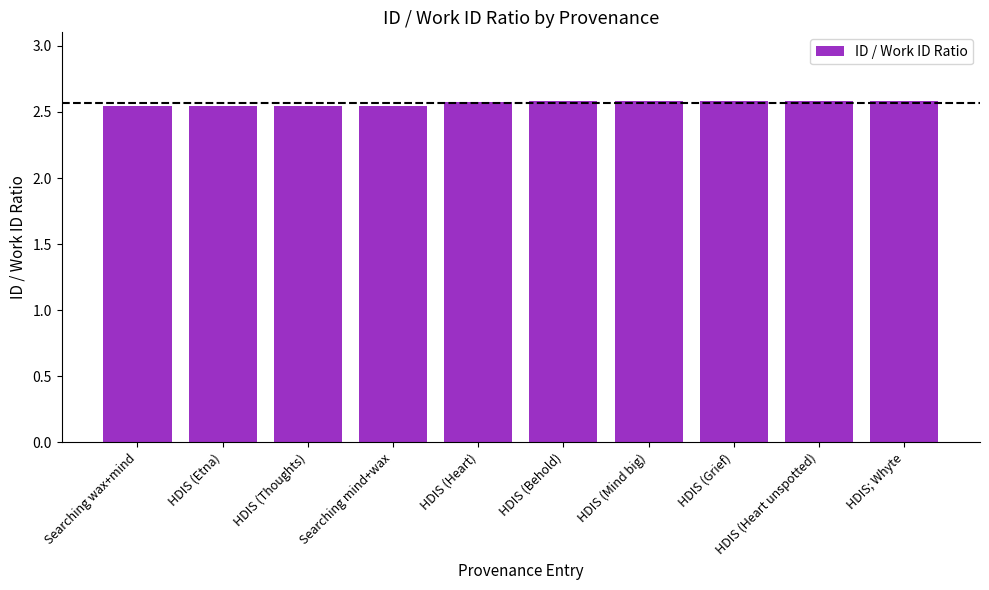

True or false: the data shows 1.7 at HDIS (Mind big).

False